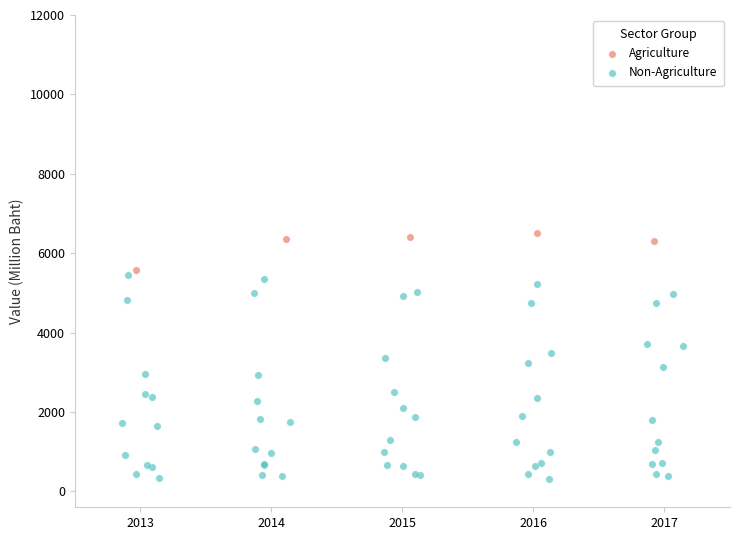

Which series has the largest Y range (max minus min)?

Non-Agriculture